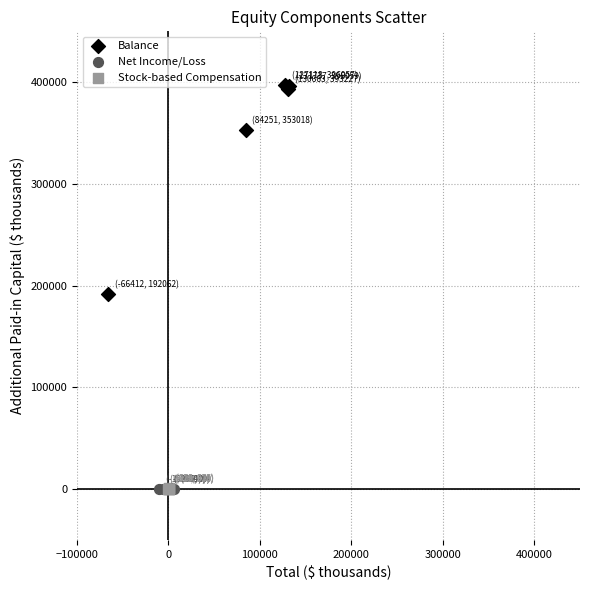

What are all the series names shown in the legend?

Balance, Net Income/Loss, Stock-based Compensation